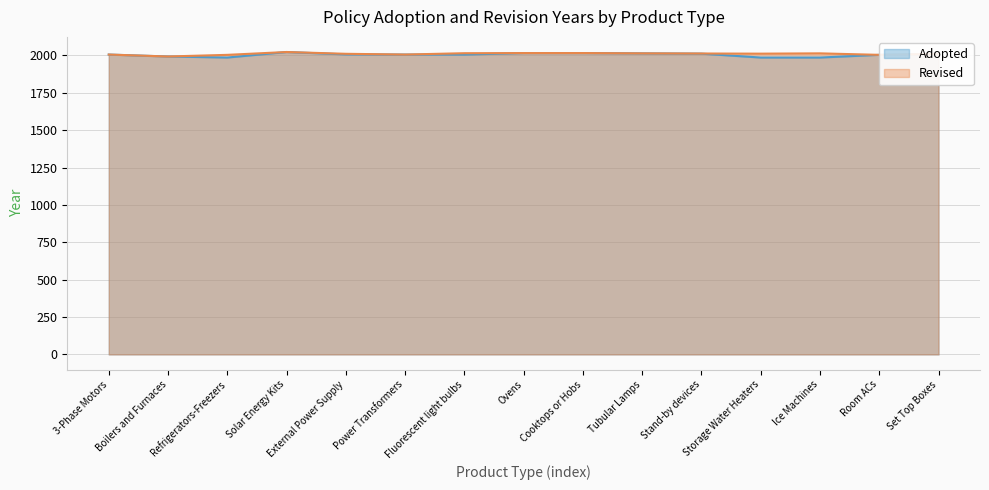

Where is the first local maximum?

Solar Energy Kits